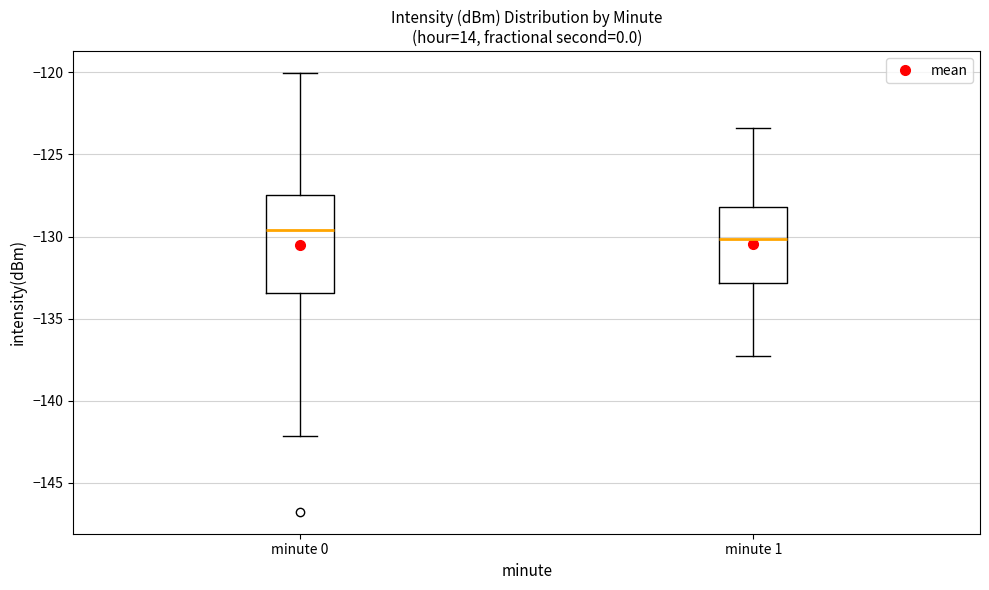

Which box's median line is the lowest?

minute 1